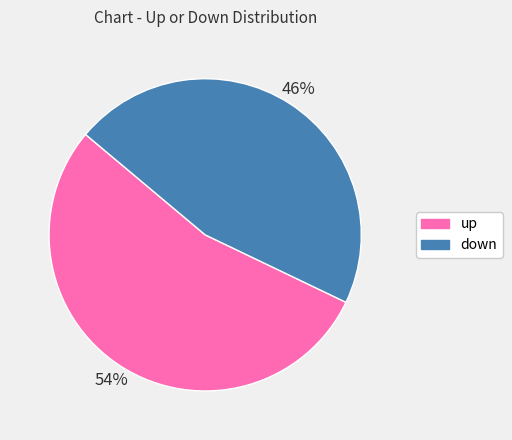

Combined, do up and down account for over 50%?

Yes